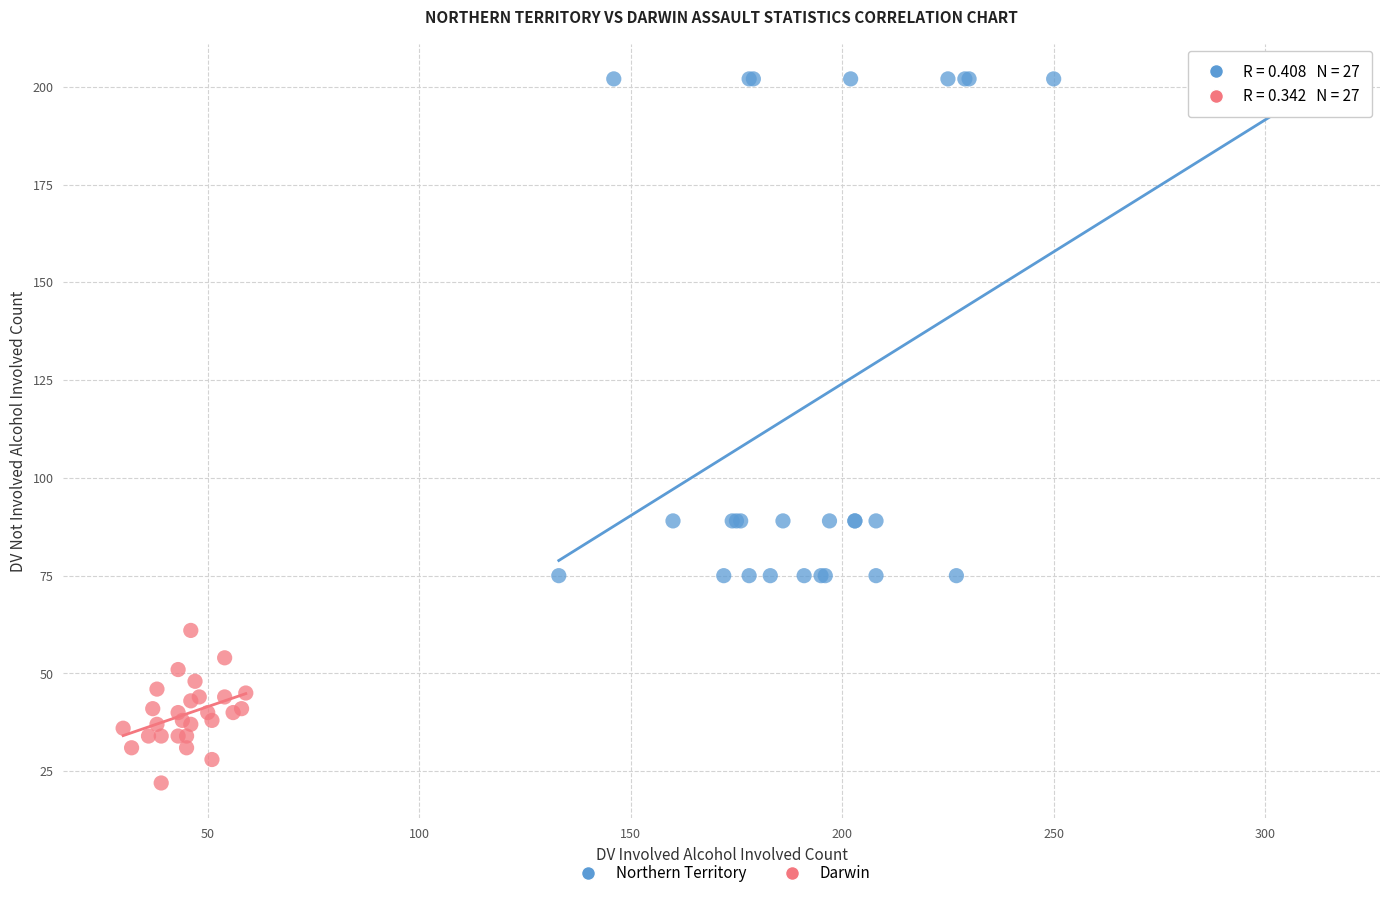

Which series has the largest Y range (max minus min)?

Northern Territory